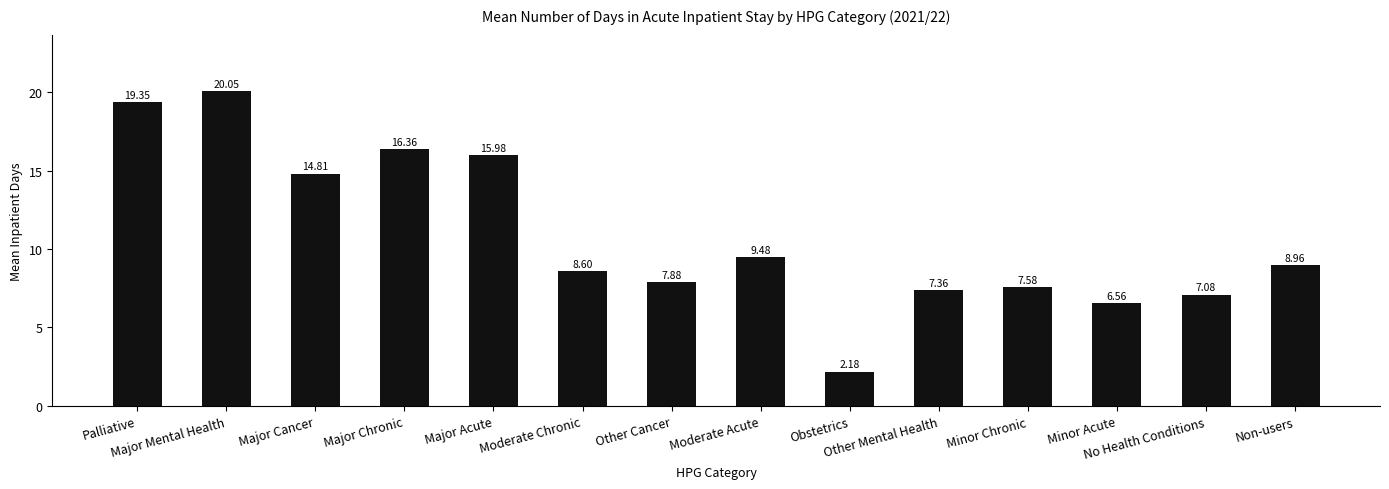

The chart shows a value of 26.6 at Major Chronic. True or false?

False